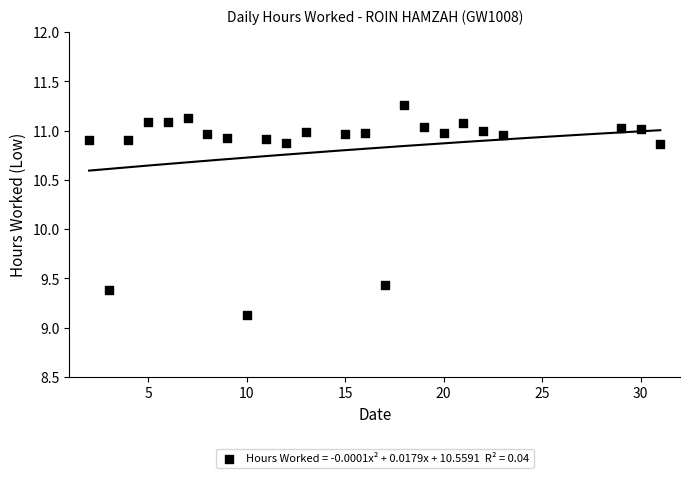

What is the range of Y values (max minus min)?

2.1